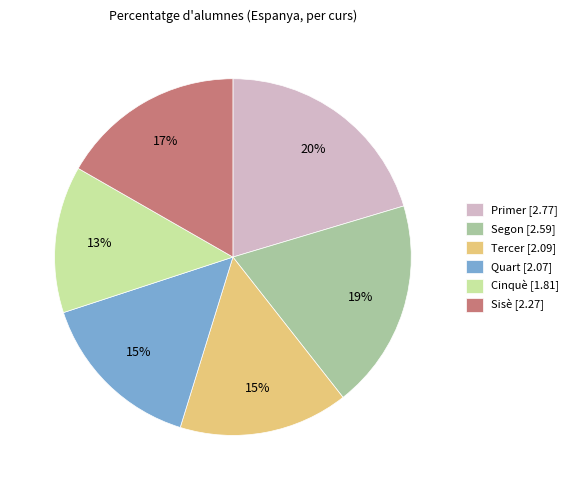

How many segments does this pie chart have?

6